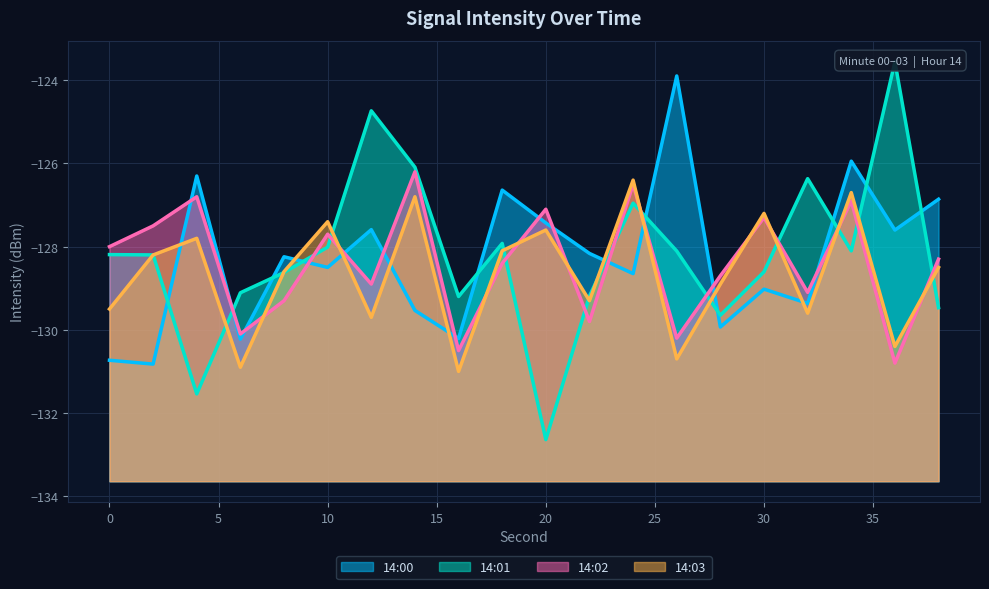

List the series in order of their overall mean, lowest first.

14:03, 14:02, 14:00, 14:01